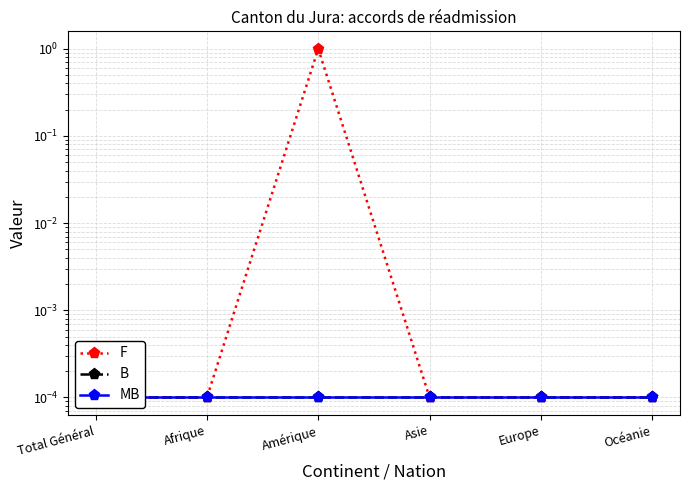

What is the label of the 6th point from the left?

Océanie